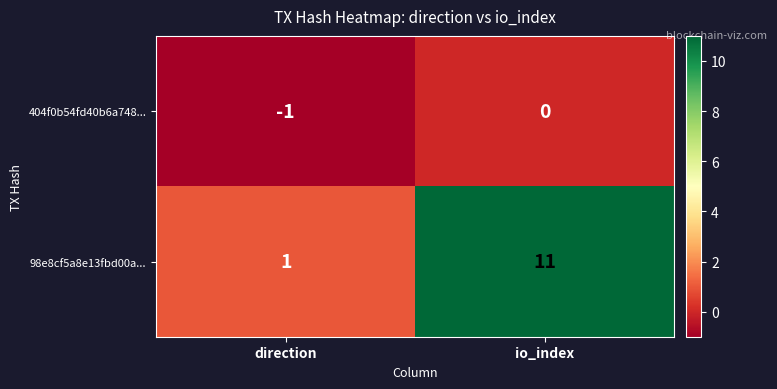

How many distinct data groups are displayed?

2